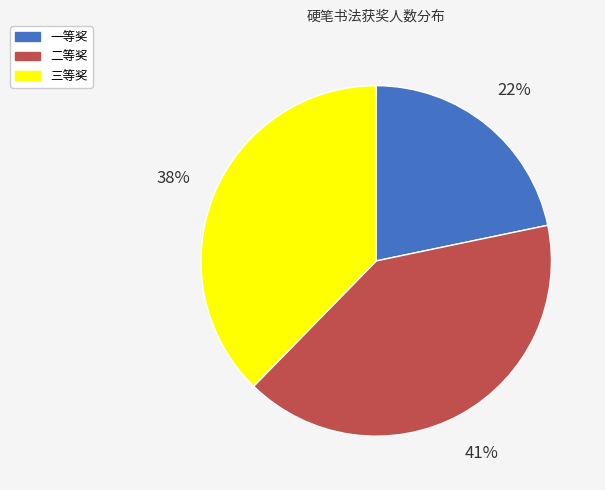

Rank the categories by value from highest to lowest.

二等奖, 三等奖, 一等奖